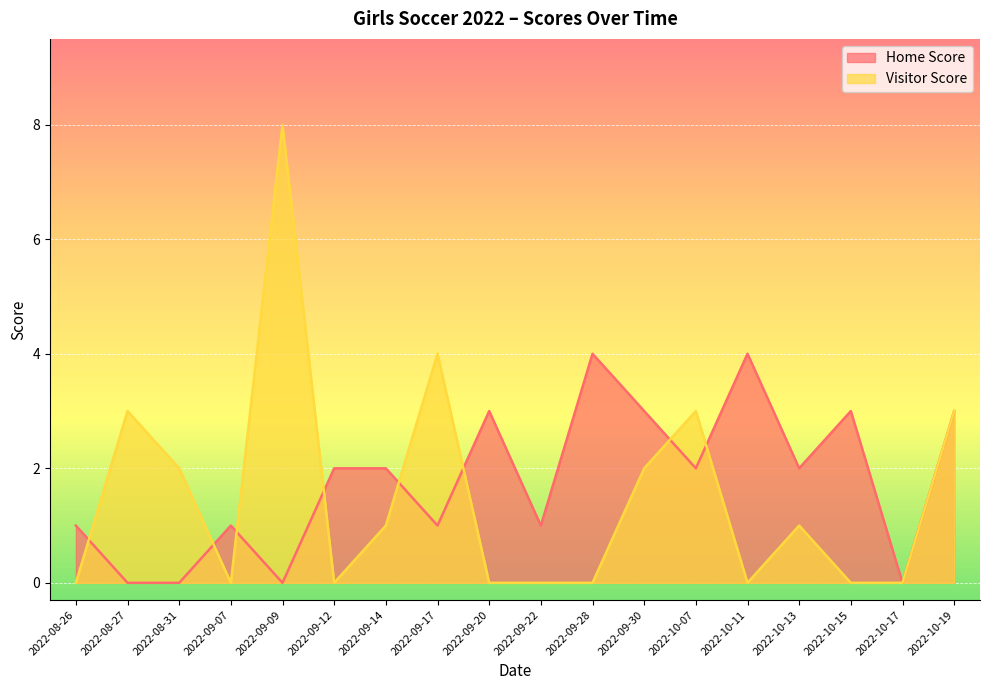

Between 2022-09-28 and 2022-10-11, which series saw the biggest shift?

Home Score